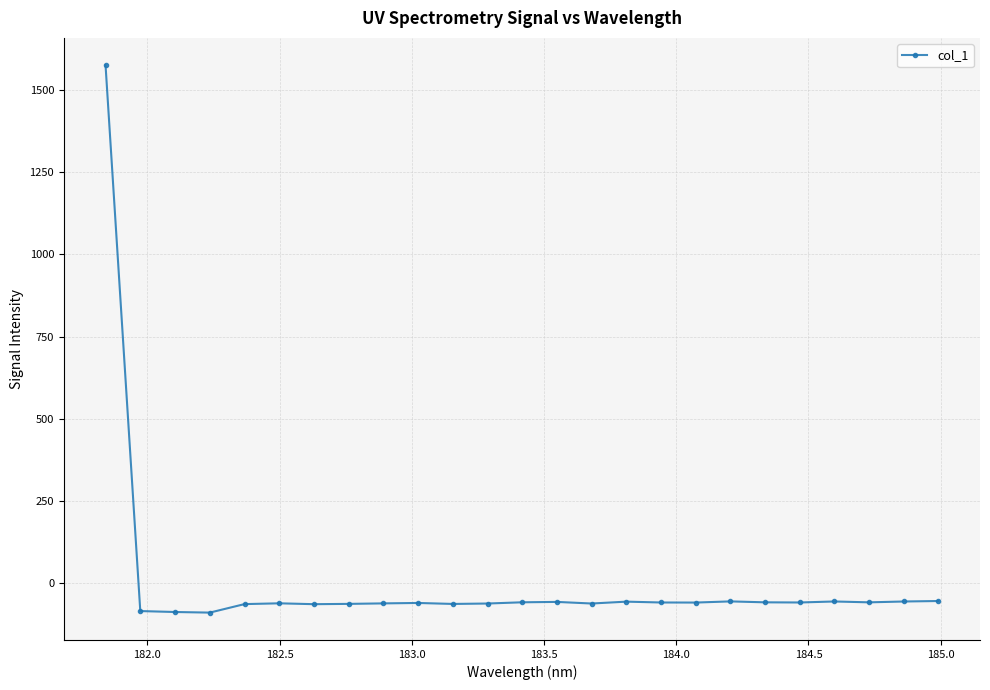

What is the average value?

3.4